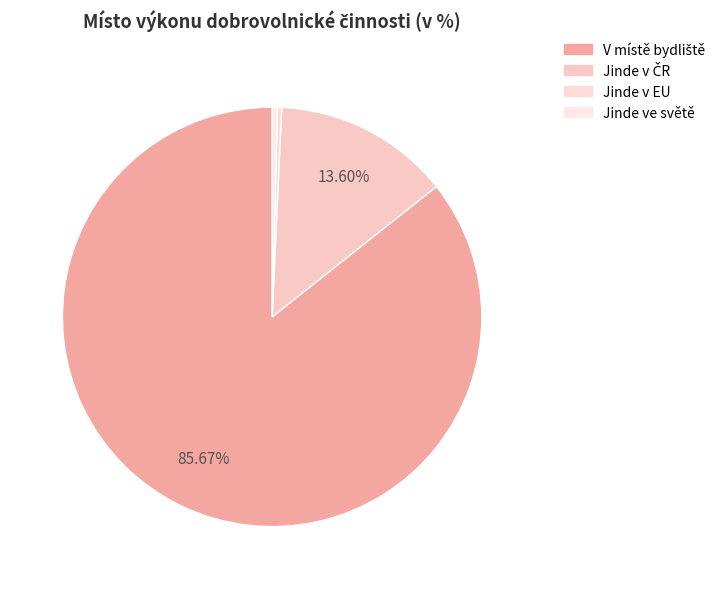

True or false: Jinde v EU accounts for 13% of the total.

False